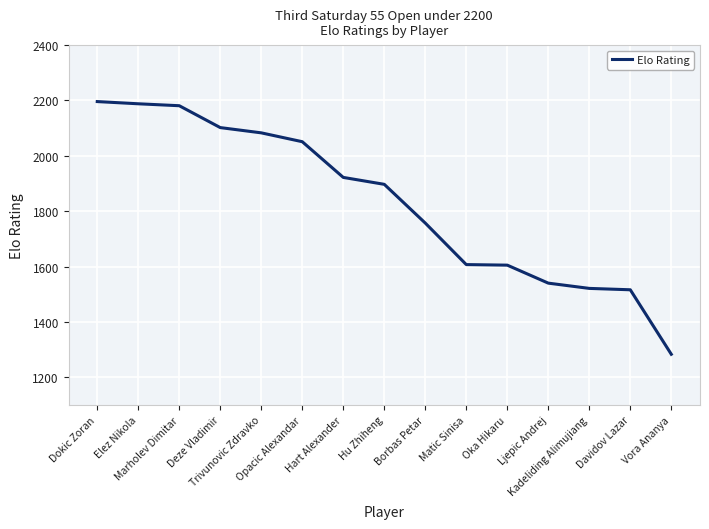

What is the difference between the maximum and minimum values?

913